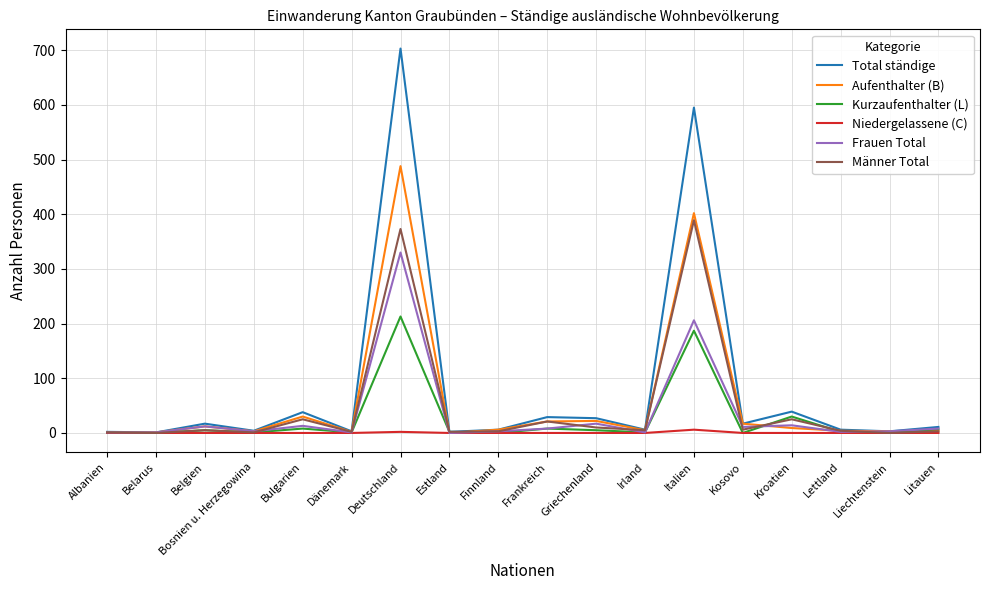

How many lines are shown in the chart?

6